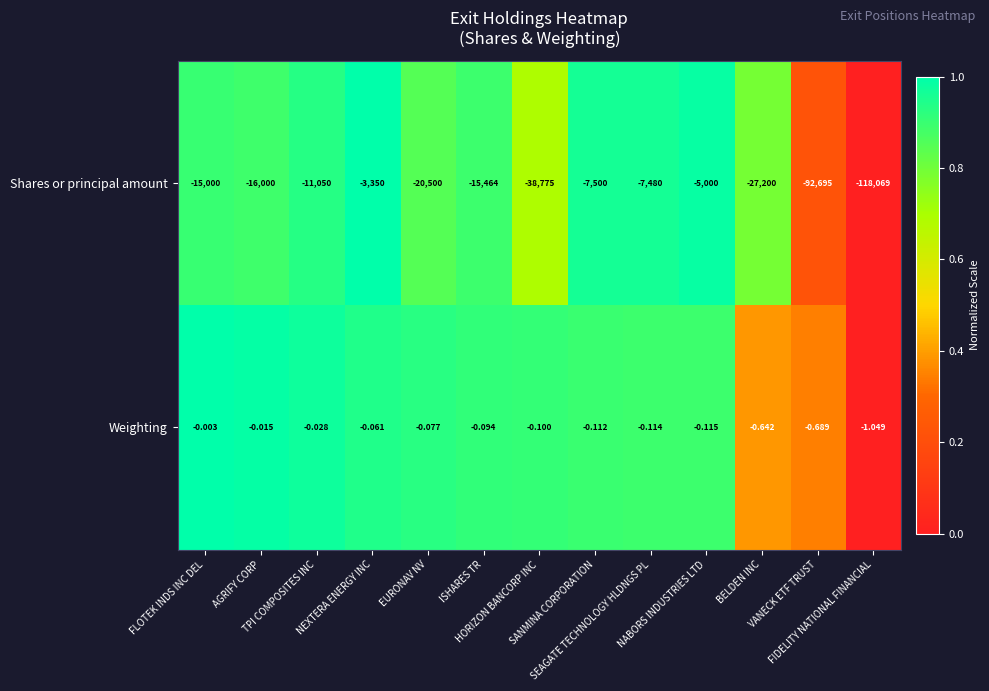

Rank the series by their maximum value, from lowest to highest.

Shares or principal amount, Weighting